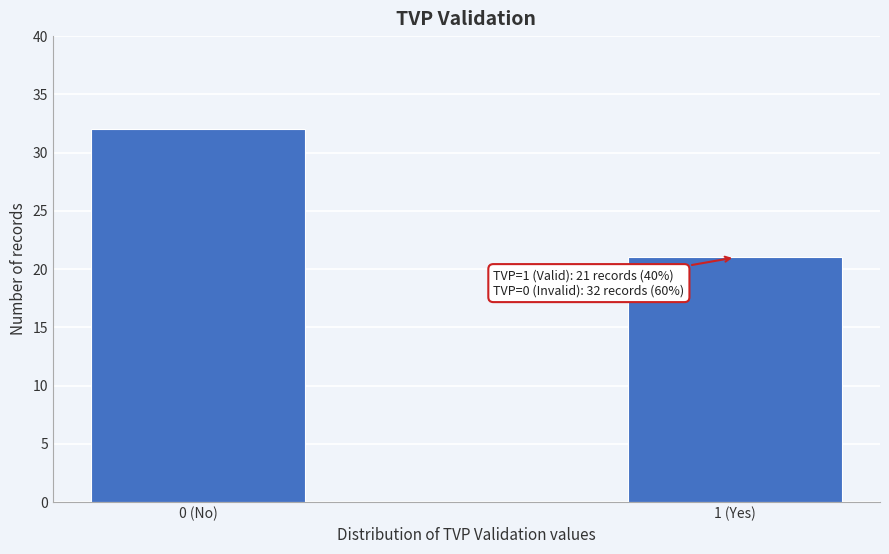

Reading left to right, extract all data points from this chart.

0 (No)=32	1 (Yes)=21